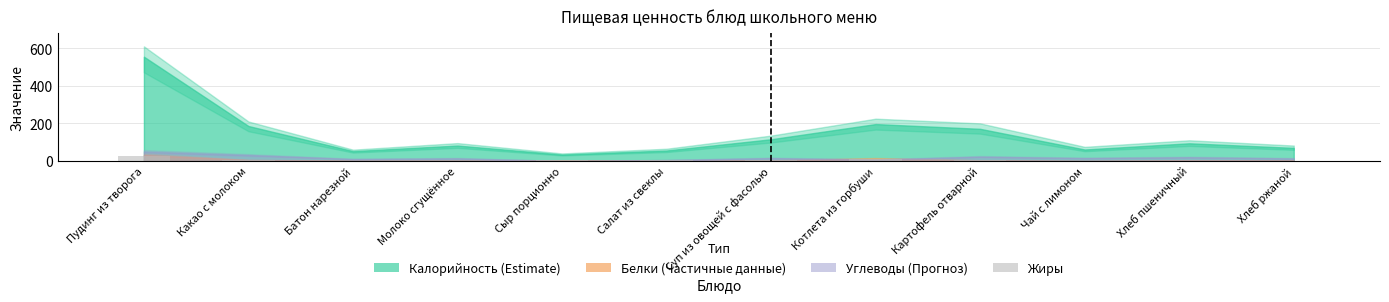

What is the greatest value displayed?

25.0